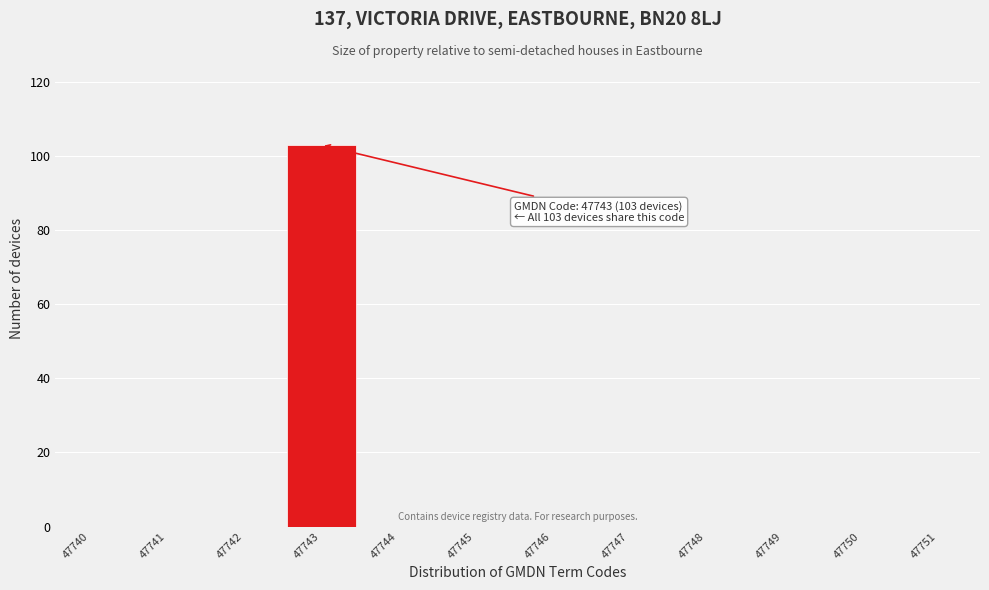

Reading left to right, transcribe all the data shown in this chart.

47740=0	47741=0	47742=0	47743=103	47744=0	47745=0	47746=0	47747=0	47748=0	47749=0	47750=0	47751=0